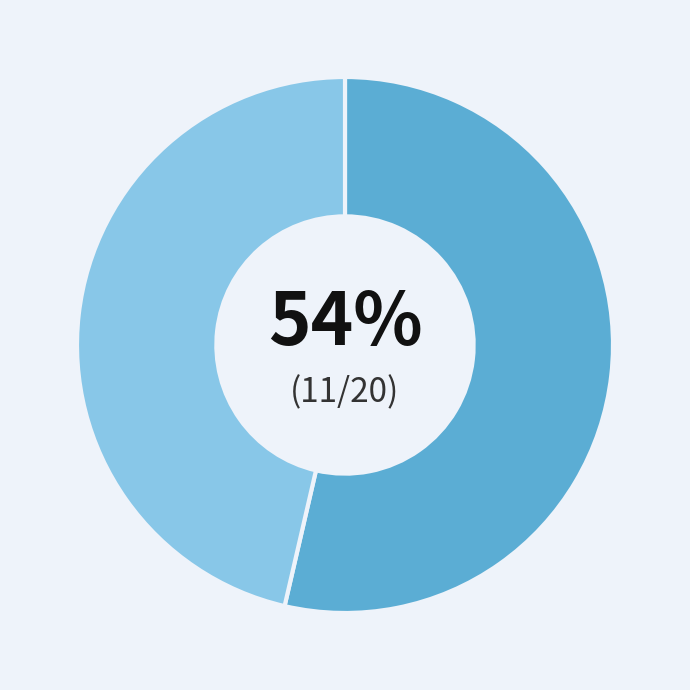

Is there a majority slice in this chart?

Yes